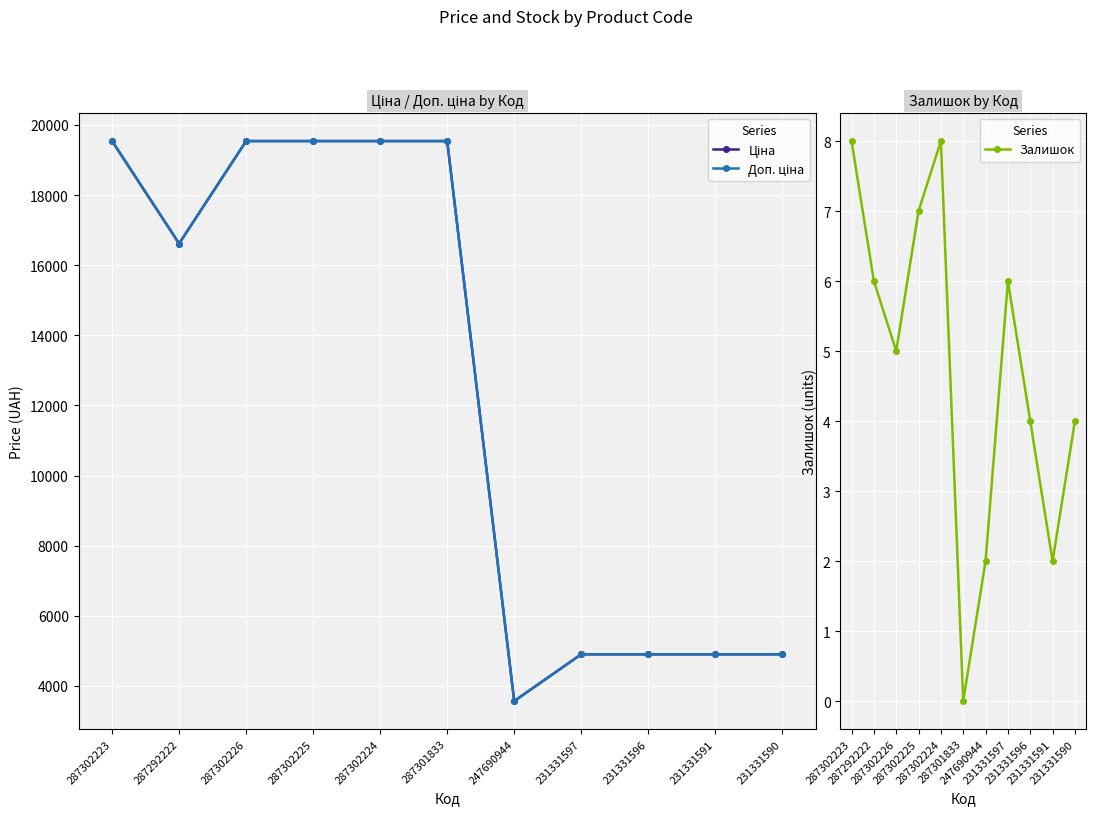

True or false: Ціна has more than 1 points higher than both neighbors.

False